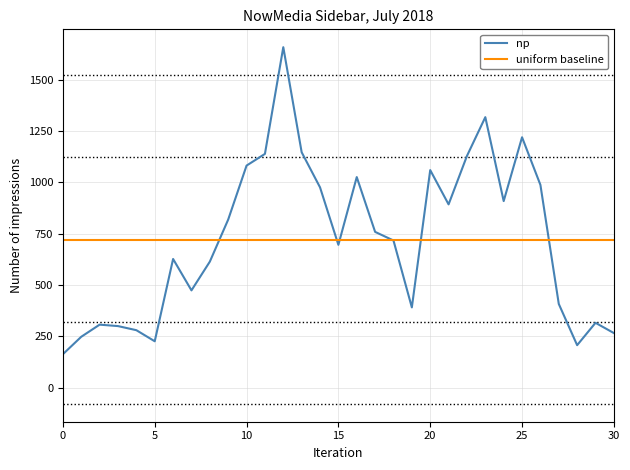

What is the smallest value displayed?

163.0